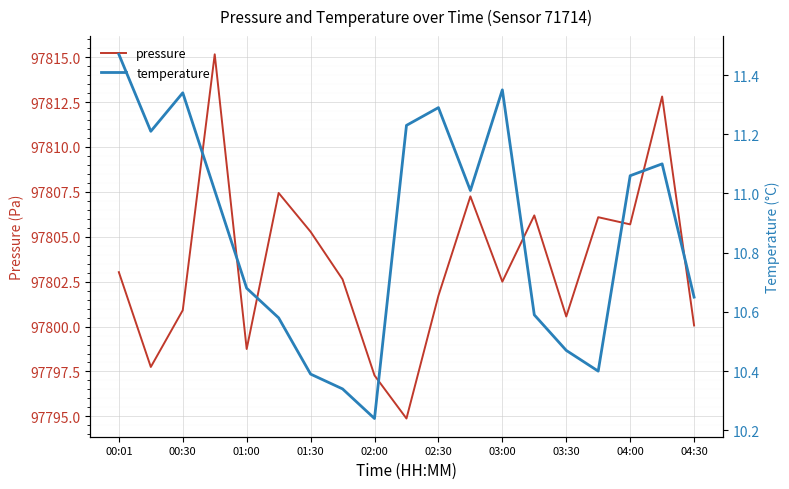

The pressure series shows 66929.6 at 03:30. True or false?

False